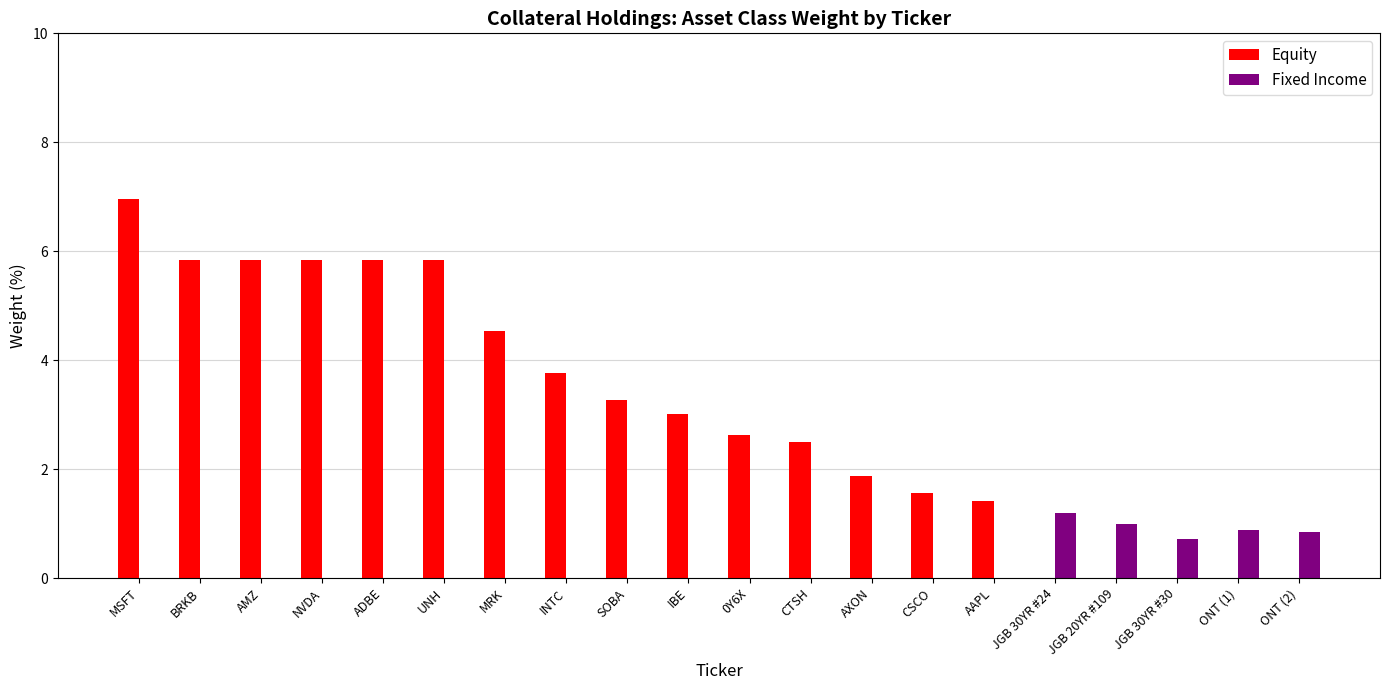

What is the sum of all Fixed Income values?

4.6